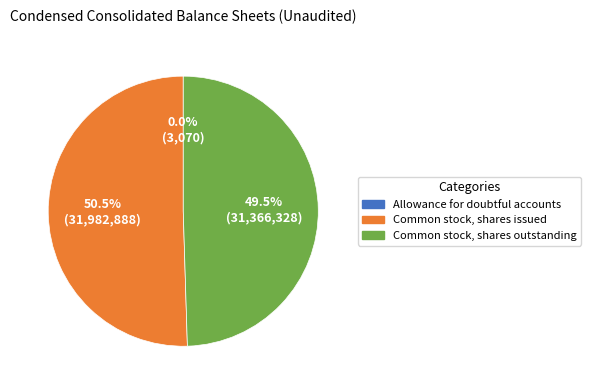

Which slice is the largest?

Common stock, shares issued